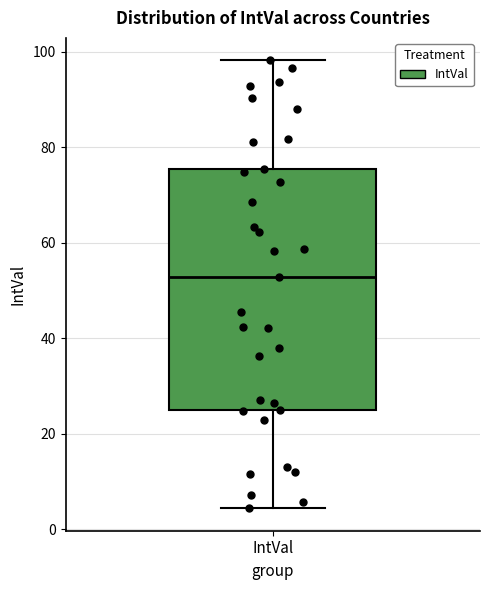

Read this box plot against the y-axis: the position of the median line, the range covered by the box, and the ends of both whiskers. The values are not printed on the chart, so give them approximately, as read against the axis.

median 52, box 24 to 76, whiskers 4 to 98